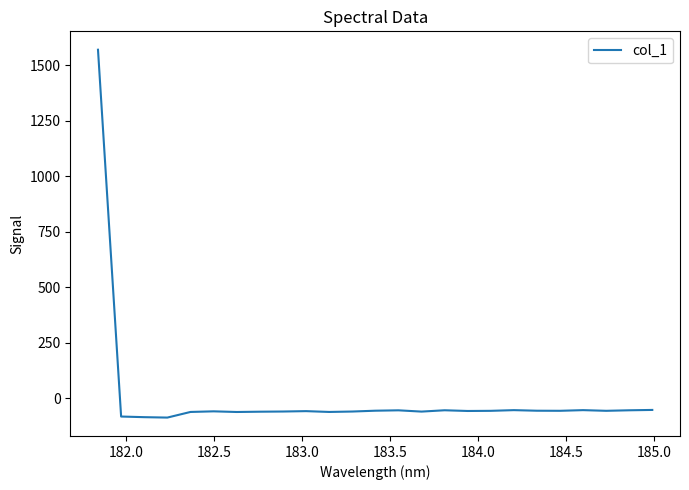

What is the greatest value displayed?

1569.1